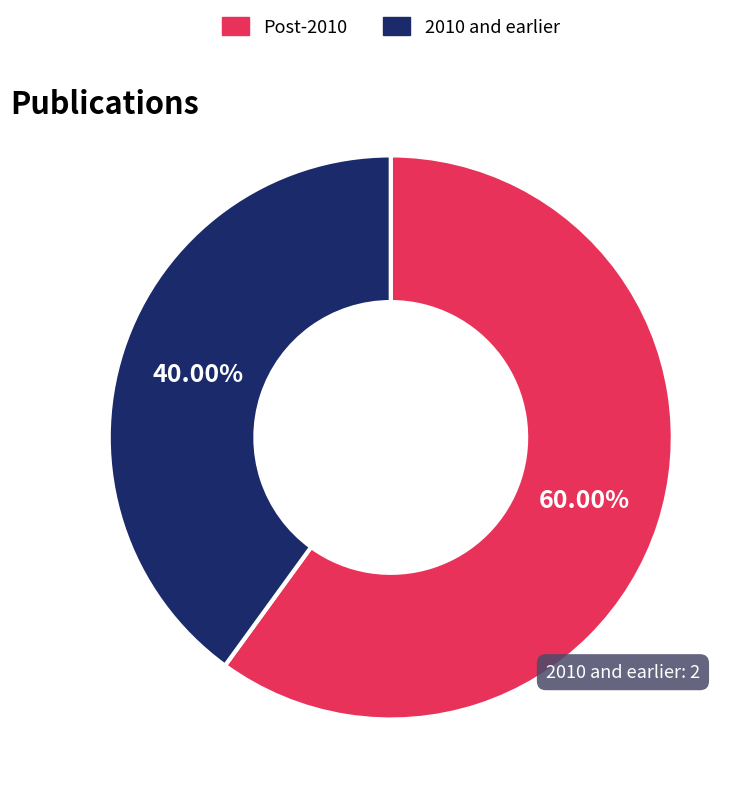

Do 2010 and earlier and Post-2010 together represent more than half of the pie?

Yes